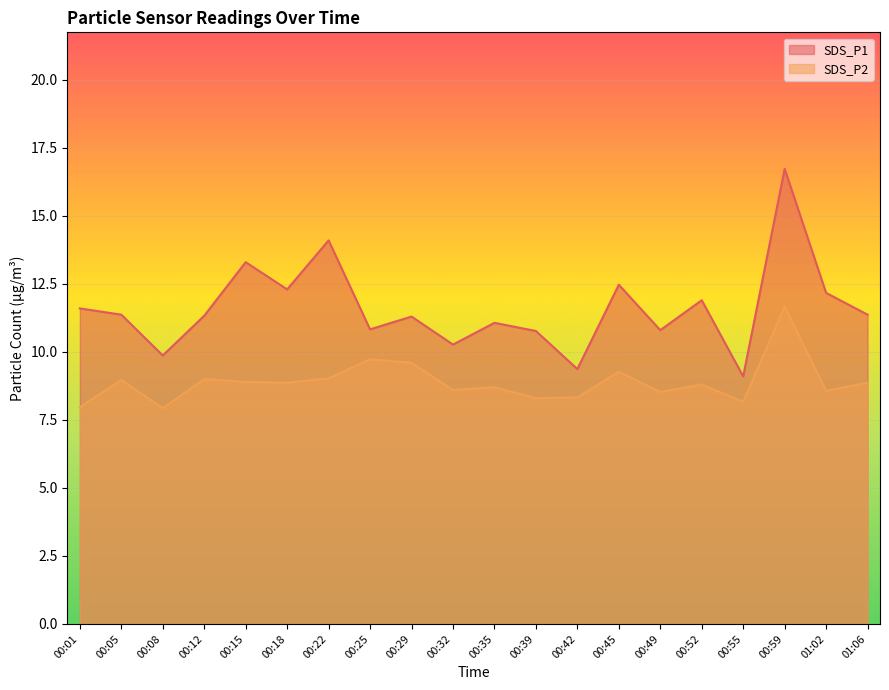

True or false: SDS_P1 has a value of 13.3 at 00:15.

True